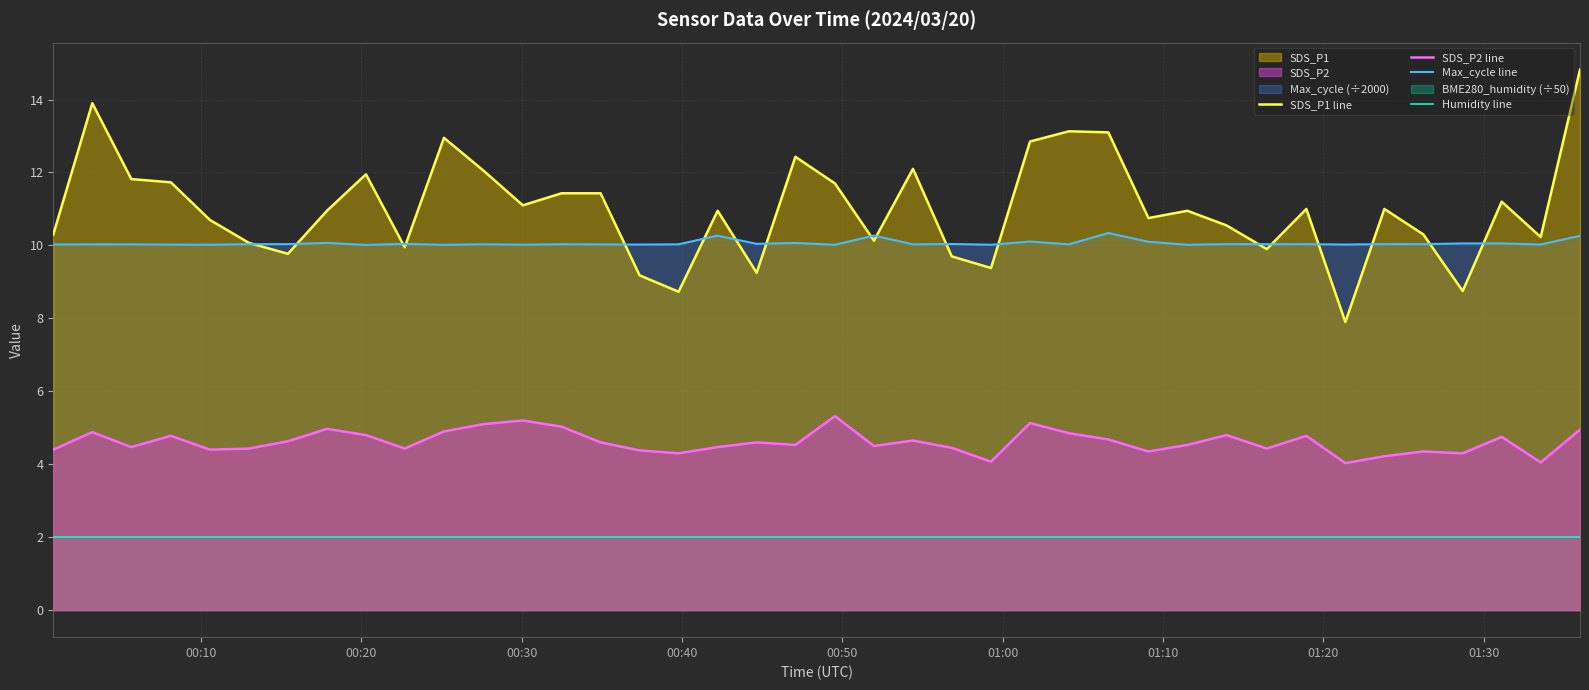

Rank the series by their maximum value, from highest to lowest.

SDS_P1 line, Max_cycle line, SDS_P2 line, Humidity line